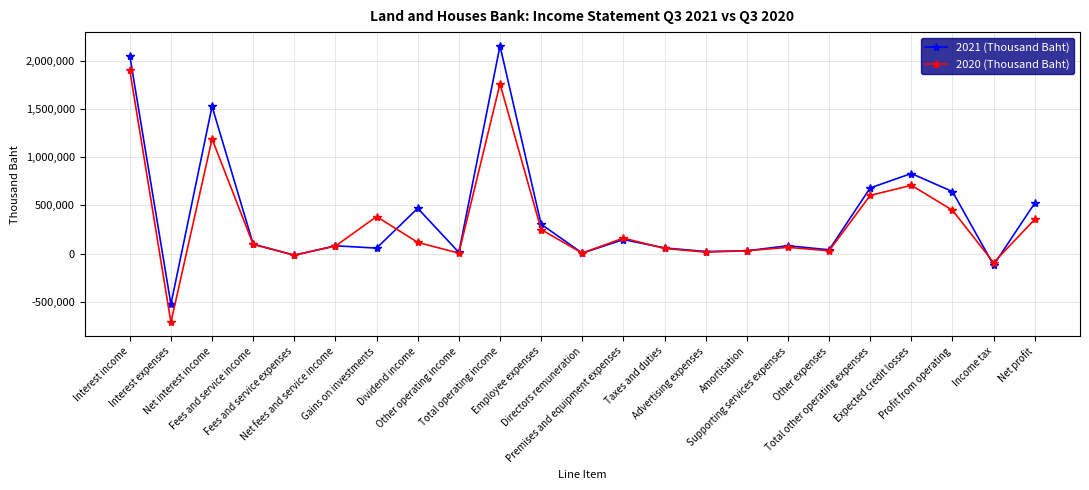

What is the sum of the 2021 (Thousand Baht) values at Net fees and service income and Interest expenses?

-446175